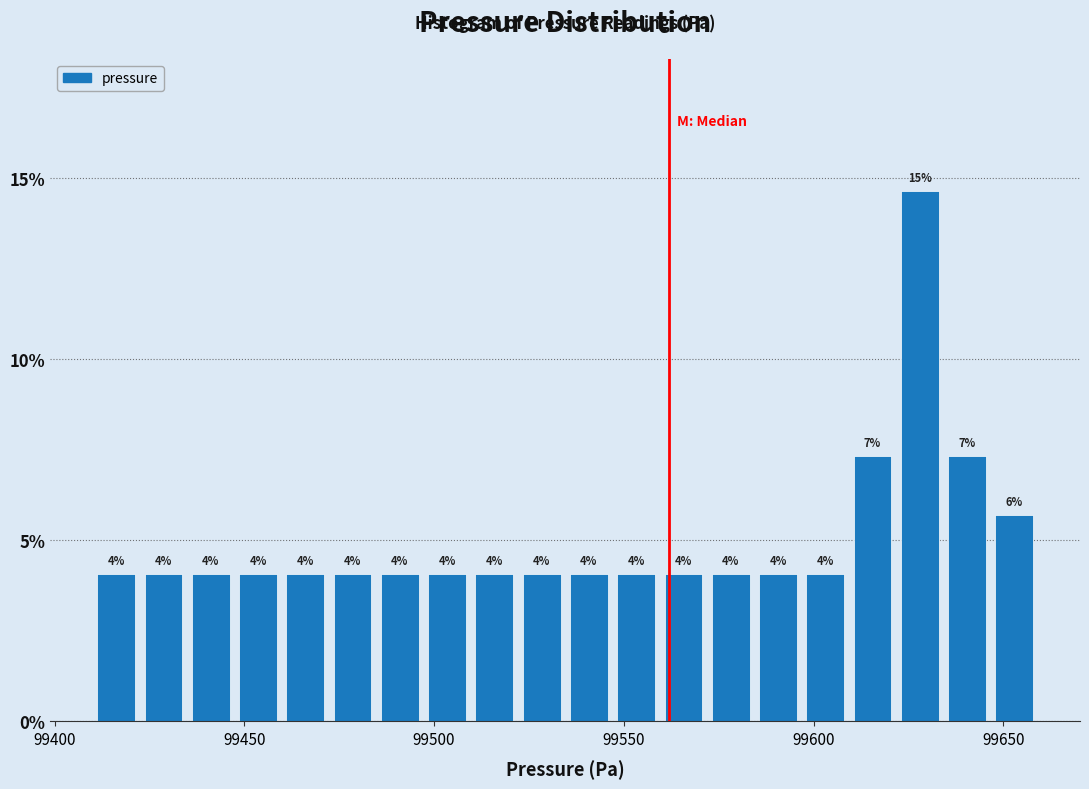

Read against the x-axis, roughly where is the centre of the tallest bar?

99630